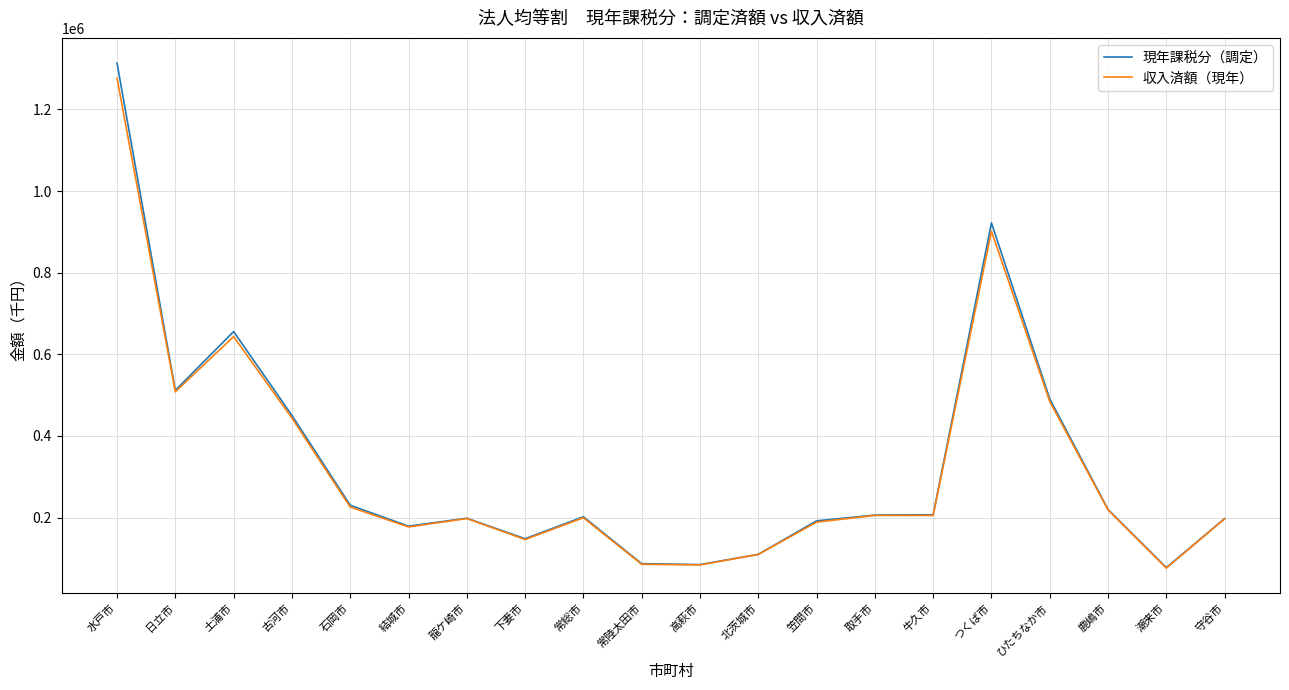

At which label is 現年課税分（調定） closest to 695291?

土浦市